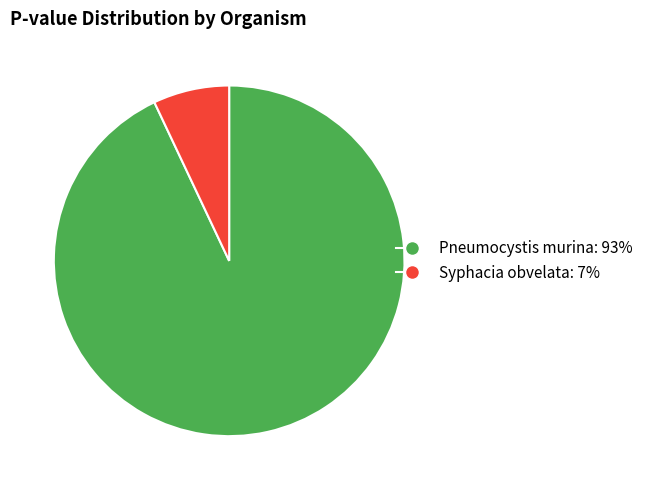

What is the largest slice in the pie chart?

Pneumocystis murina